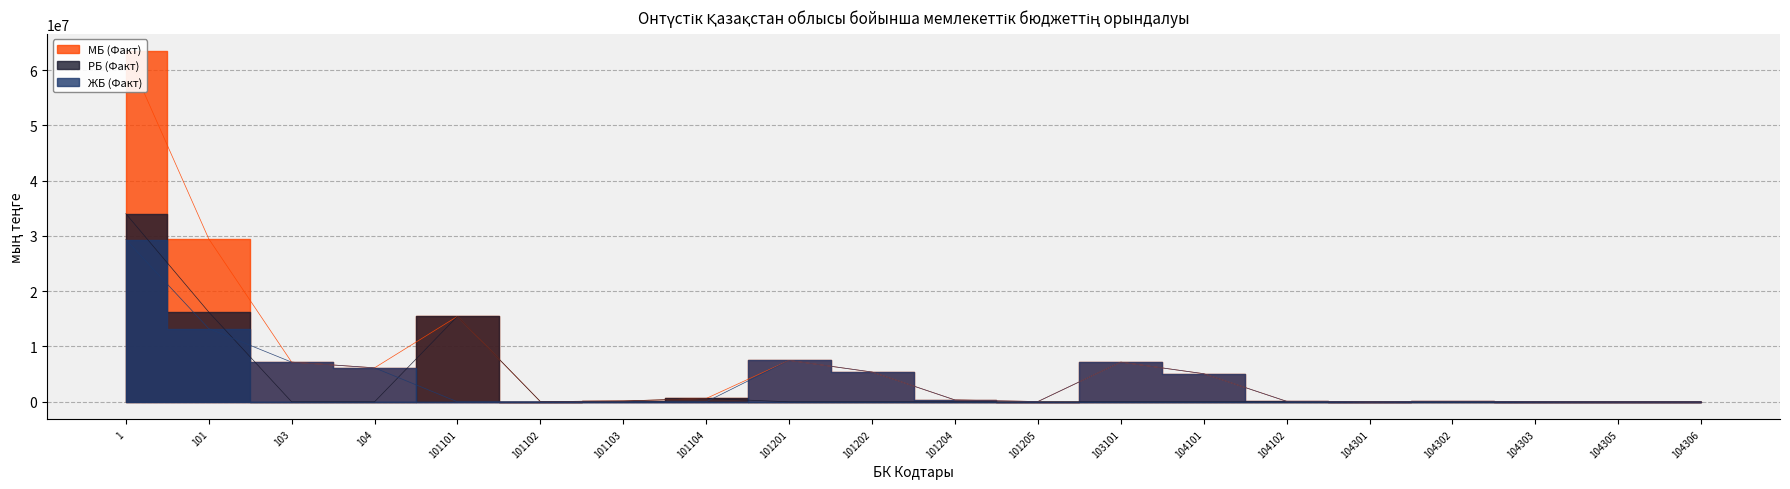

Which category has the lowest value across all series?

103